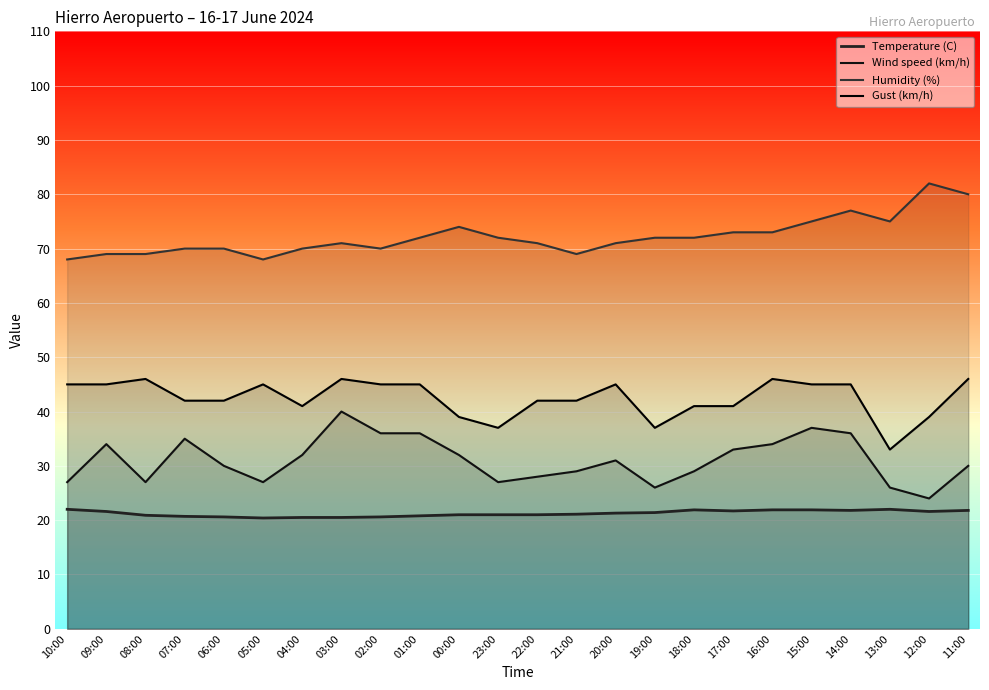

In Temperature (C), how many points are lower than both neighbors (excluding endpoints)?

4